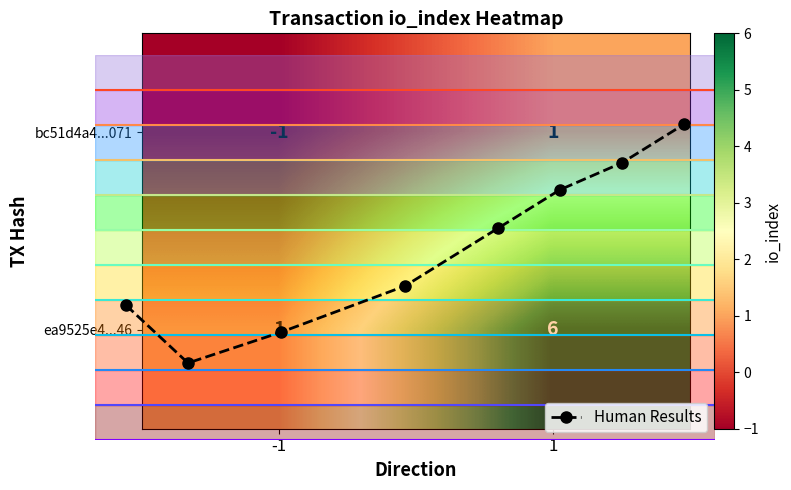

Where is bc51d4a4ade6a3ded9ebab6ae635717728db071 nearest to the value 0?

-1